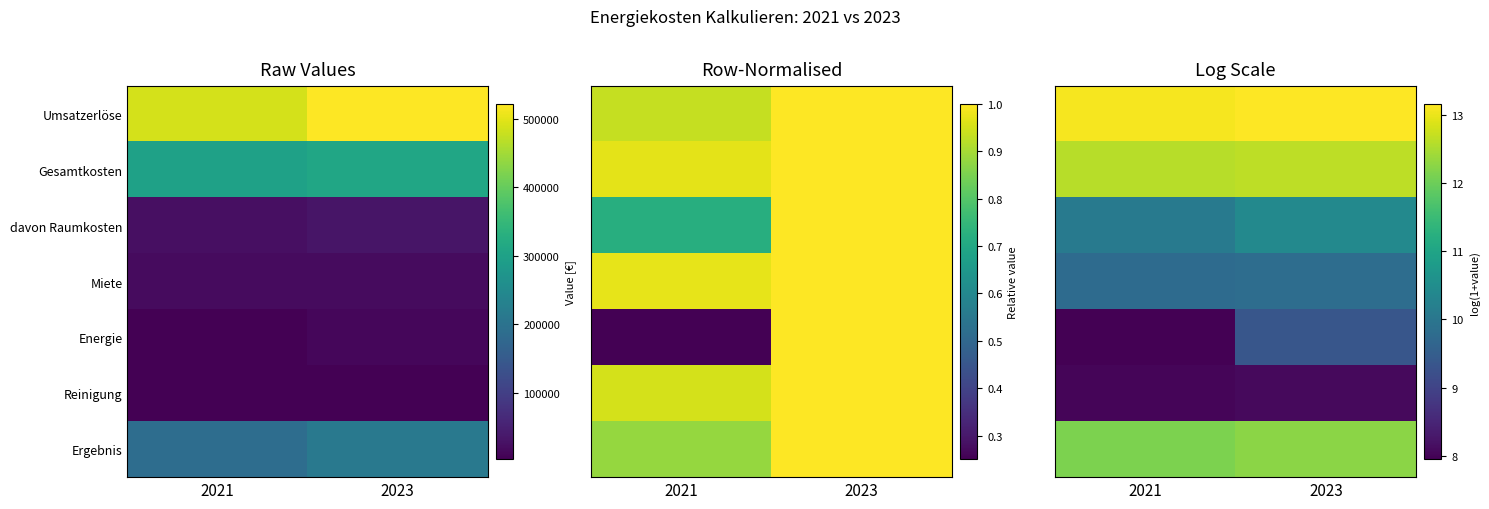

Which category has the highest value in the Umsatzerlöse series?

2023